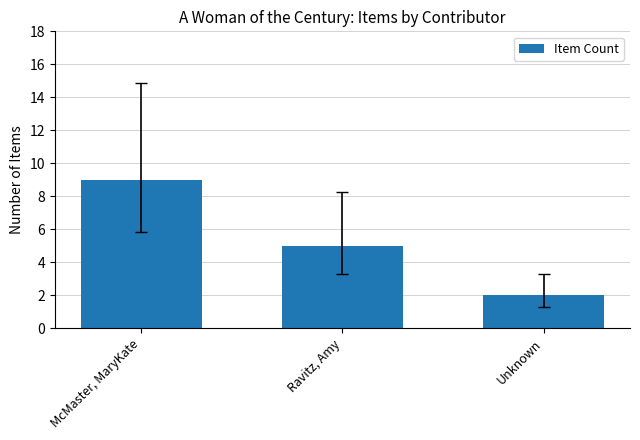

The value at Ravitz, Amy is 5. True or false?

True